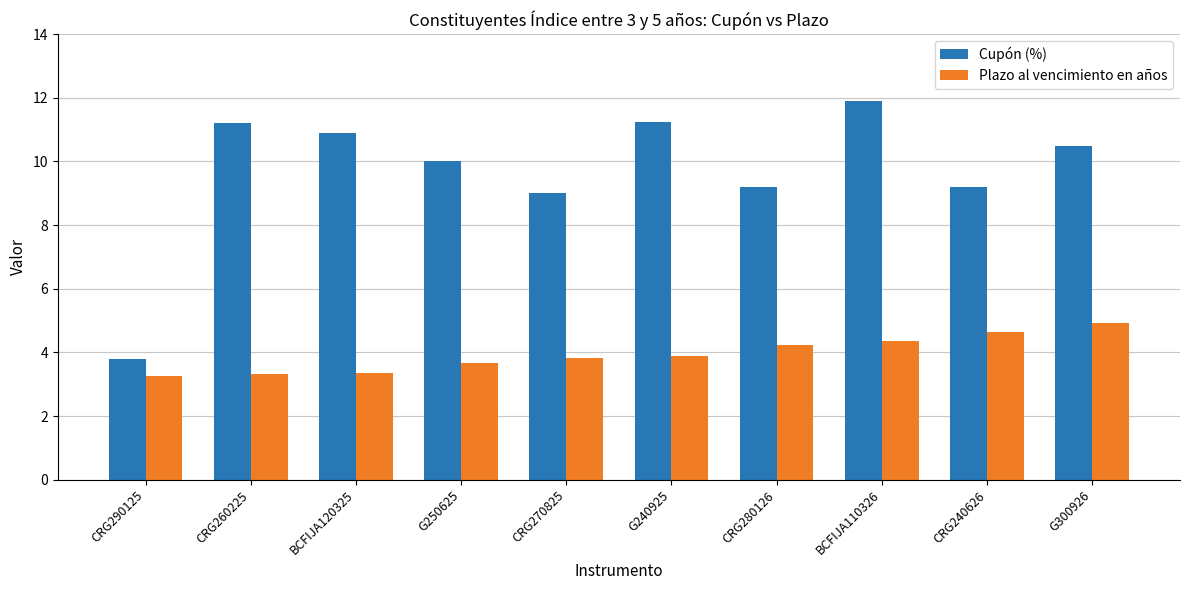

Which category has the highest value in the Cupón (%) series?

BCFIJA110326